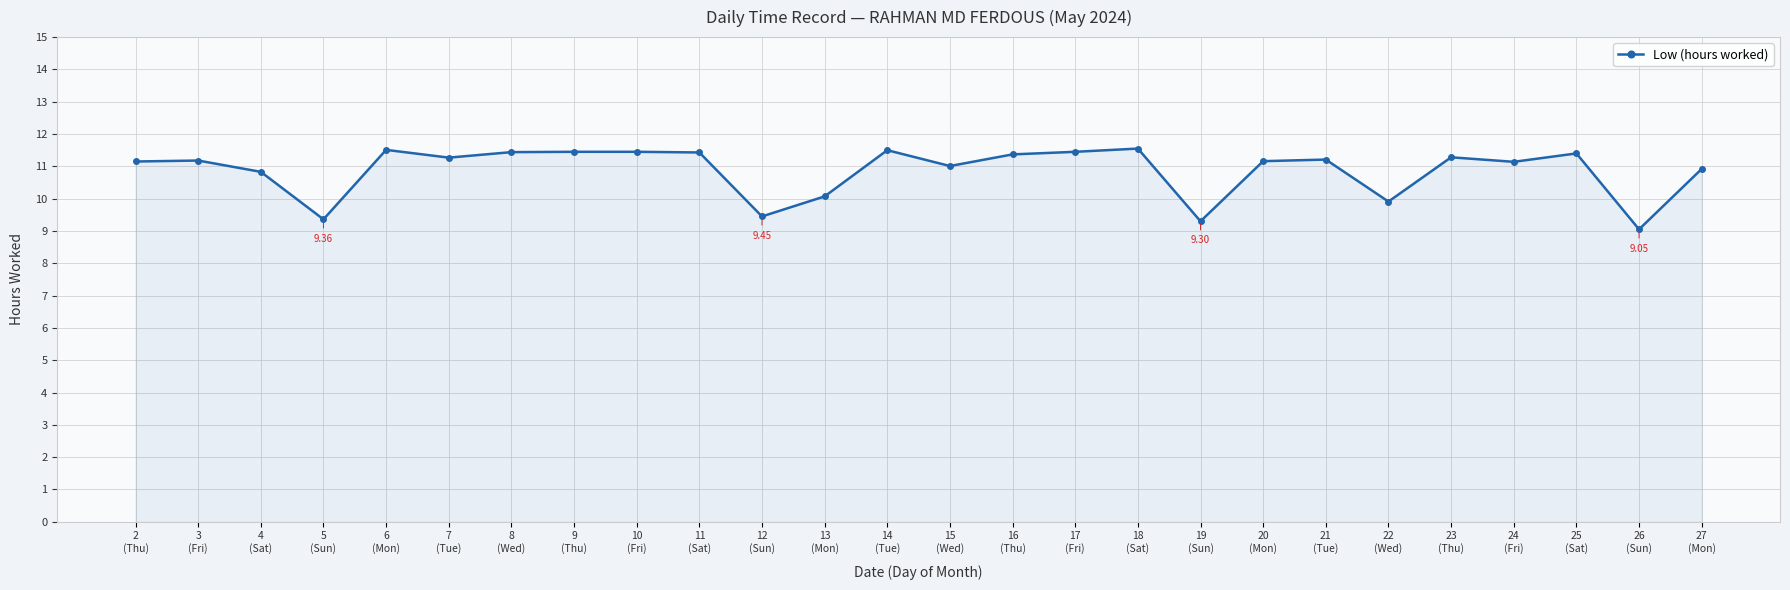

What is the difference between the maximum and minimum values?

2.5